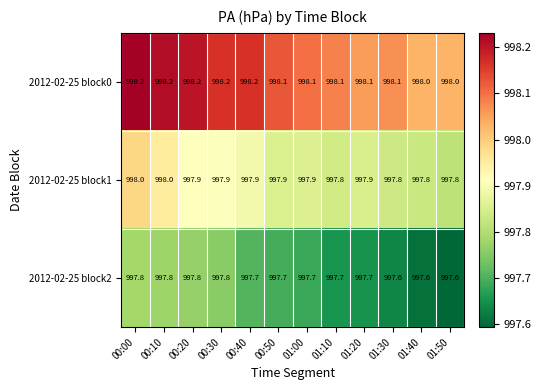

What is the minimum value shown in the chart?

997.6